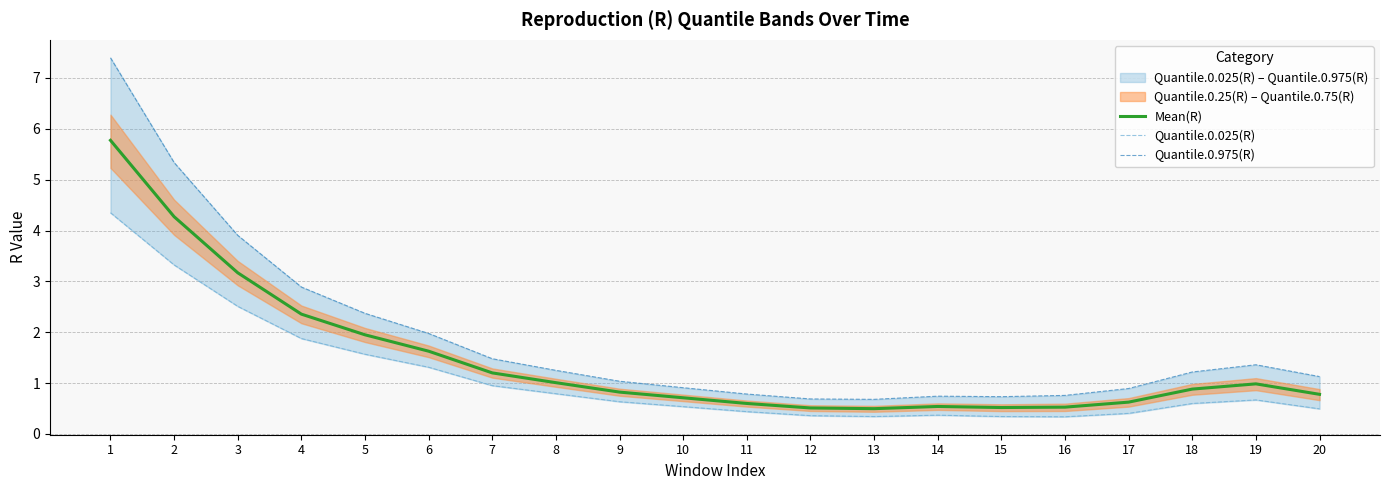

Rank the series at 9 from lowest to highest value.

Quantile.0.025(R), Mean(R), Quantile.0.975(R)